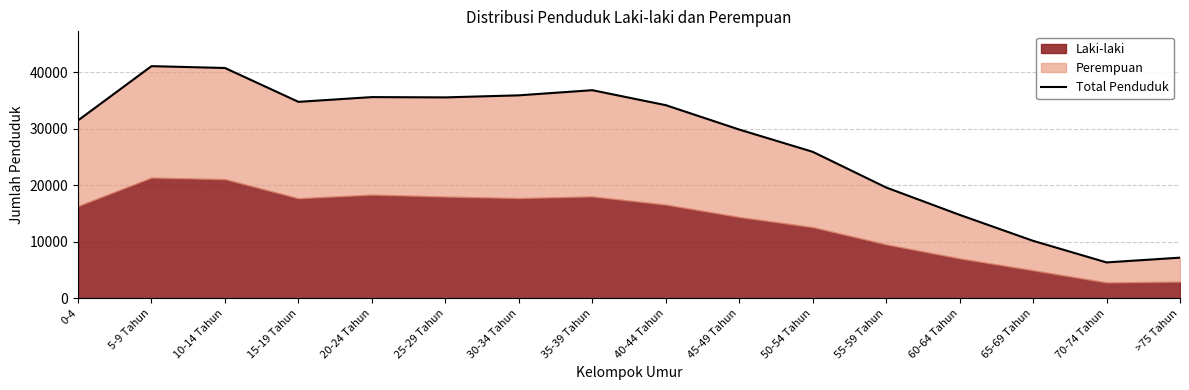

The value at 45-49 Tahun is 7784. True or false?

False